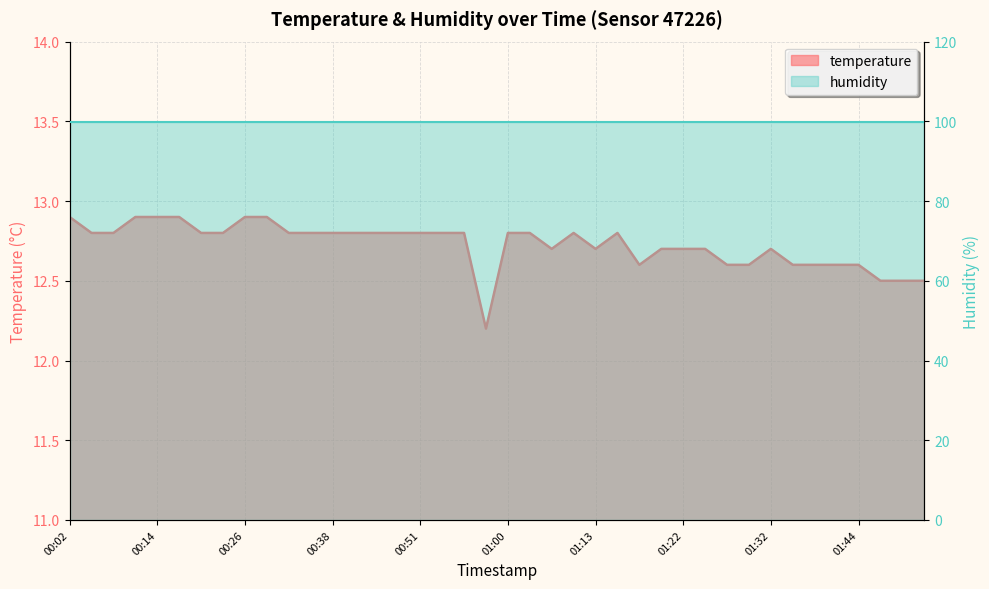

What is the greatest value displayed?

12.9